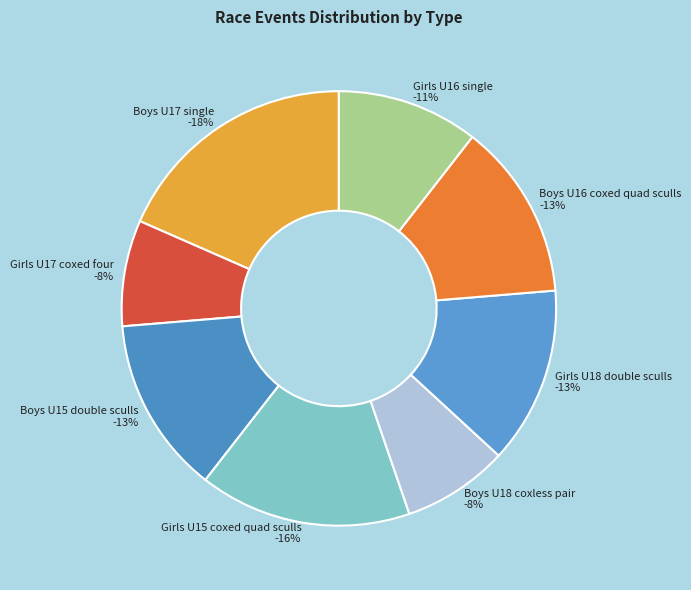

Does any single category account for the majority?

No